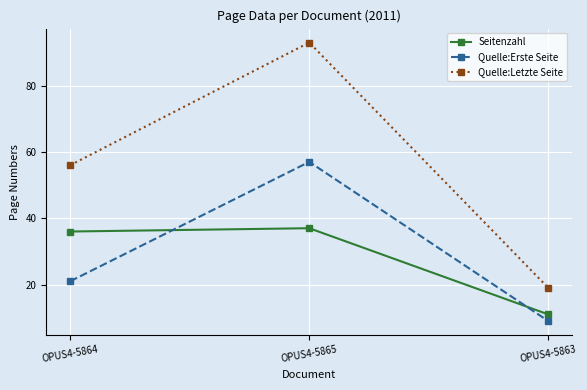

At how many categories does at least one series exceed 35?

2